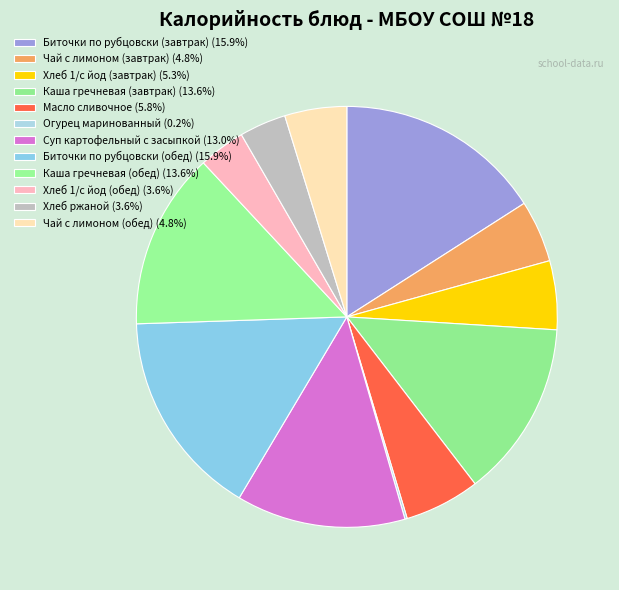

To the nearest percent, what is the combined percentage of Каша гречневая (обед) and Каша гречневая (завтрак)?

27%